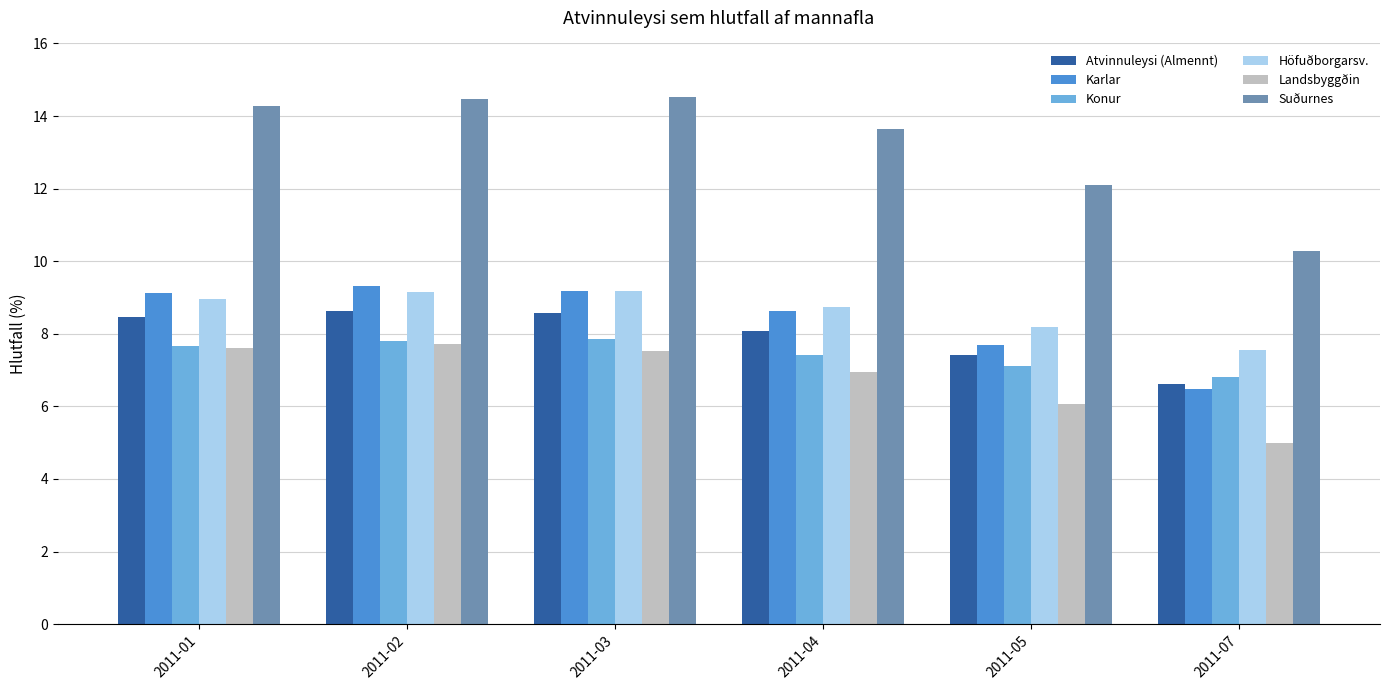

True or false: Atvinnuleysi (Almennt) has a value of 6.6 at 2011-07.

True